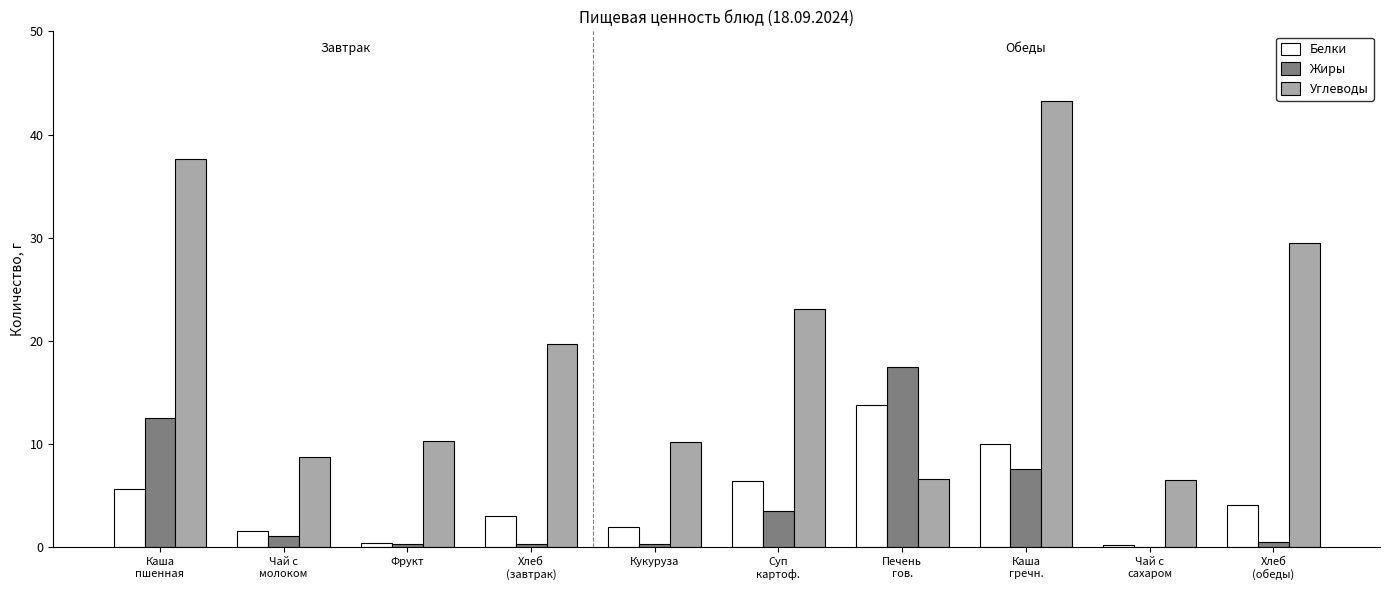

What is the maximum value shown in the chart?

43.2